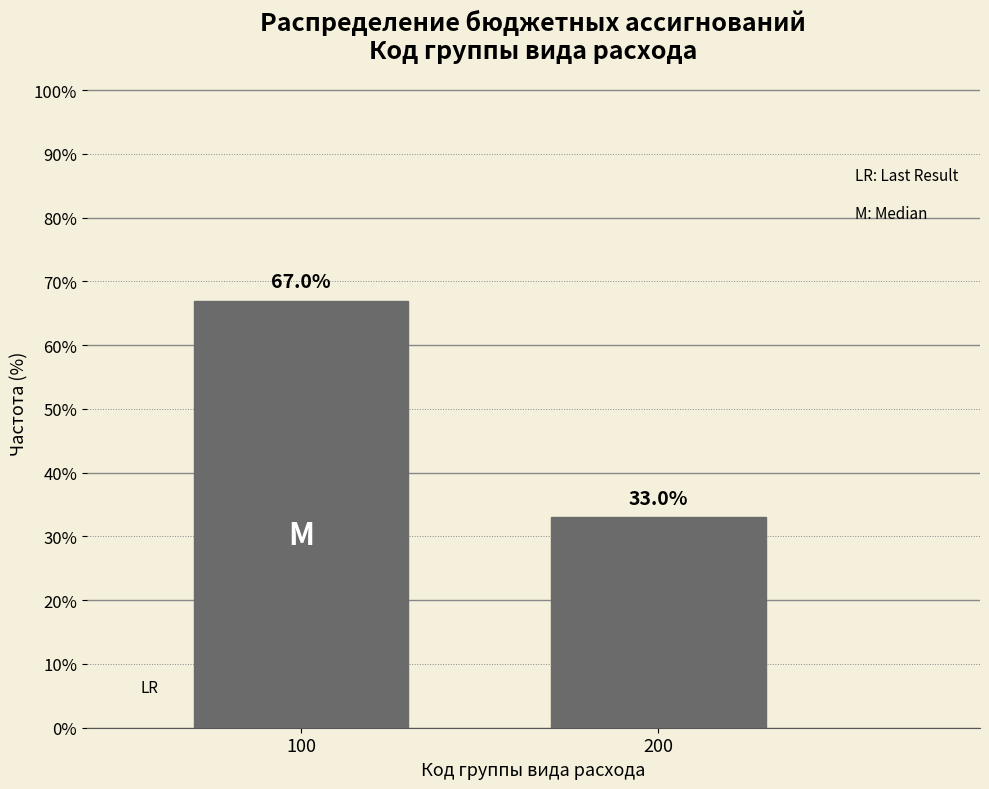

Reading left to right, extract all data points from this chart.

67	33